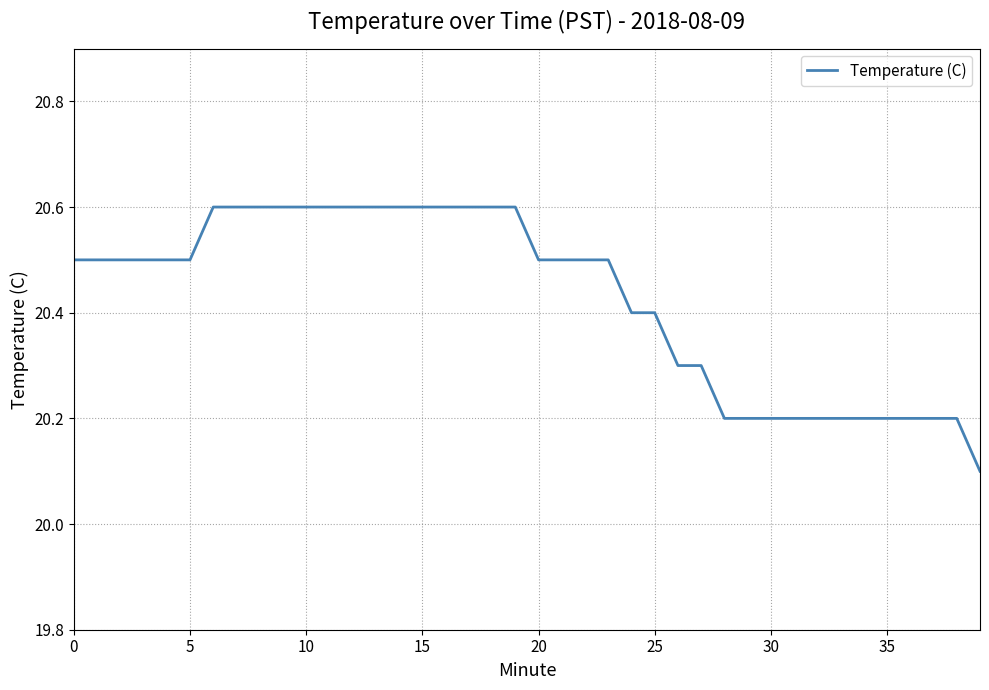

What is the difference between the maximum and minimum values?

0.5